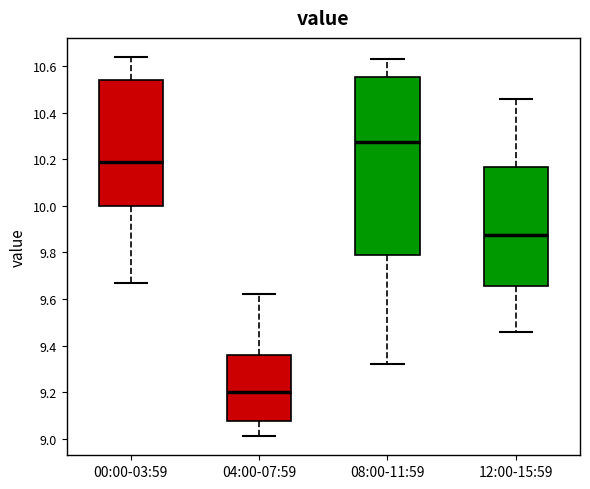

Comparing the boxes themselves (not the whiskers), which one is the tallest?

08:00-11:59